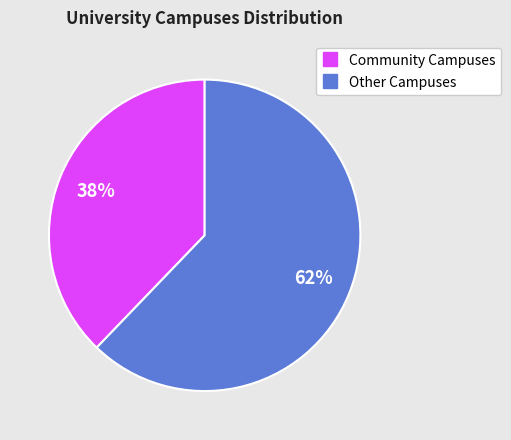

To the nearest percent, what is the difference between the largest and smallest slice percentages?

24%